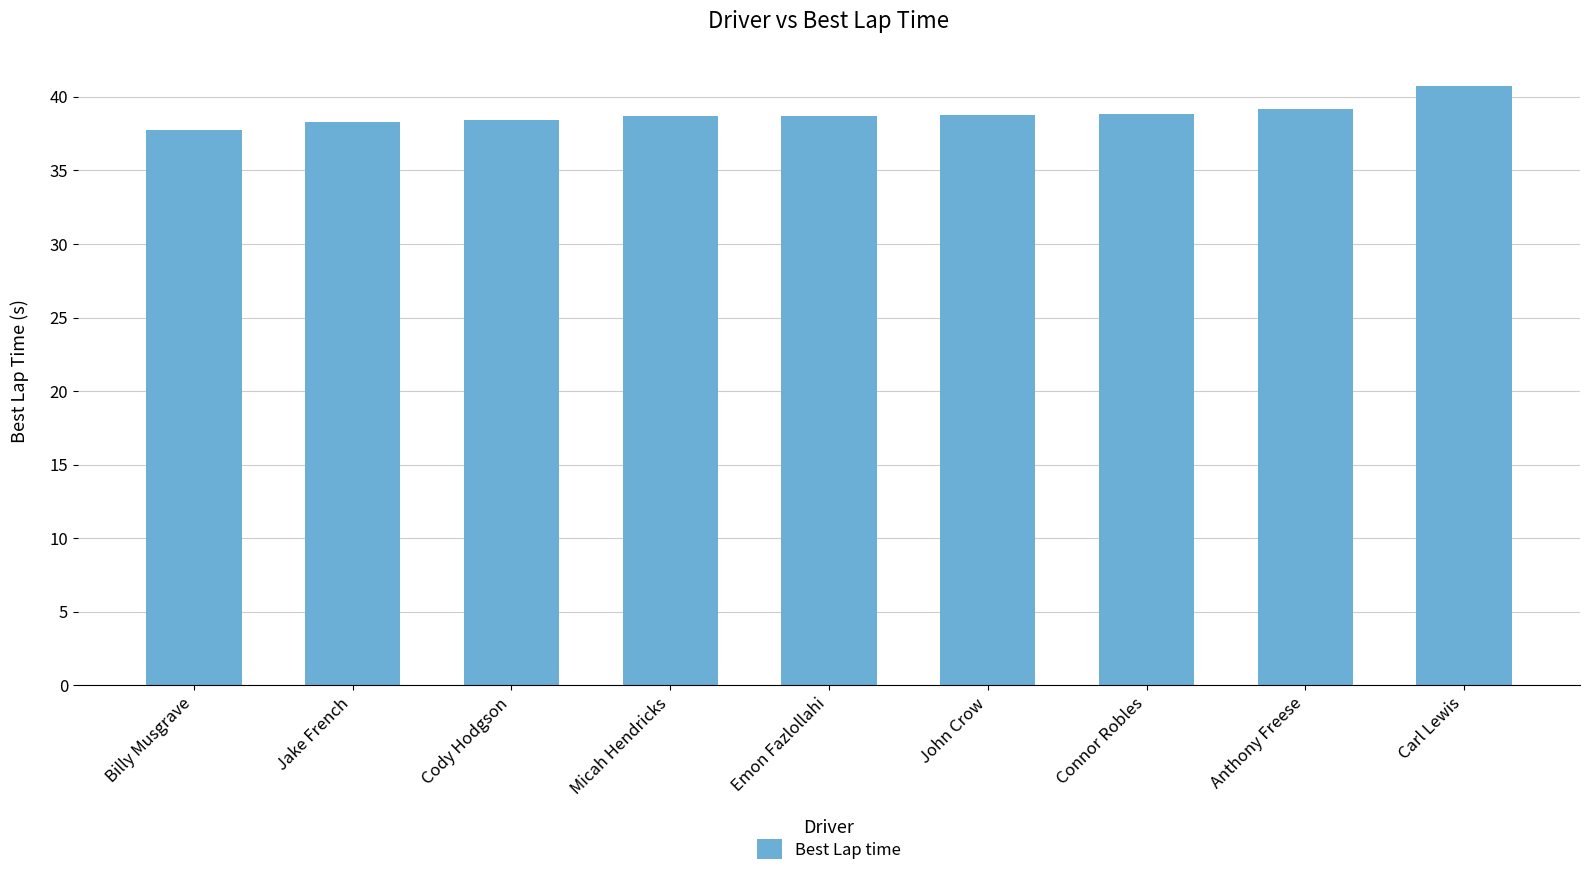

How many values exceed 38?

8